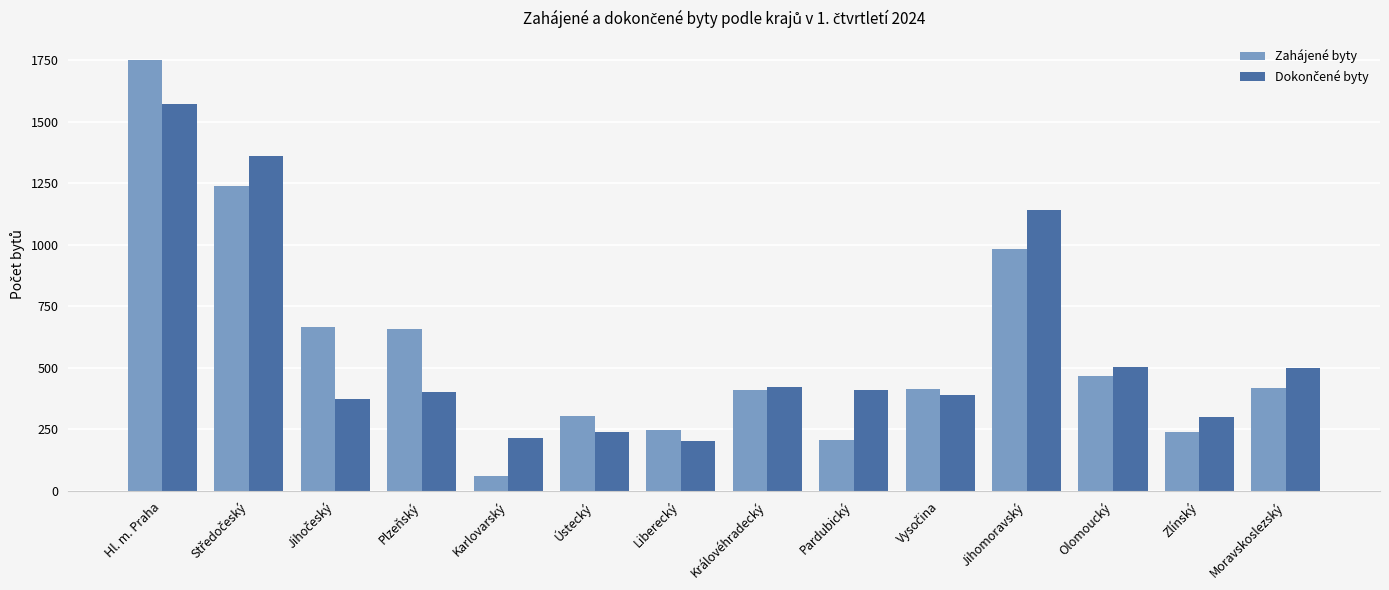

At which category does the chart reach its minimum across all series?

Karlovarský